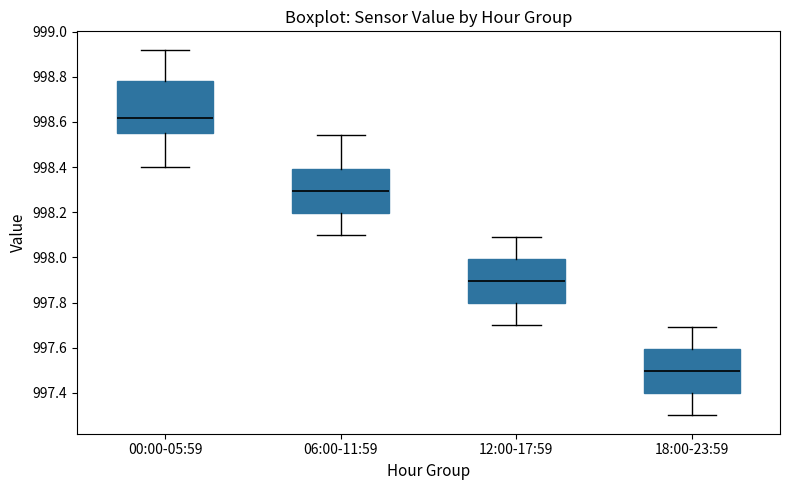

Which box has the lowest median line?

18:00-23:59